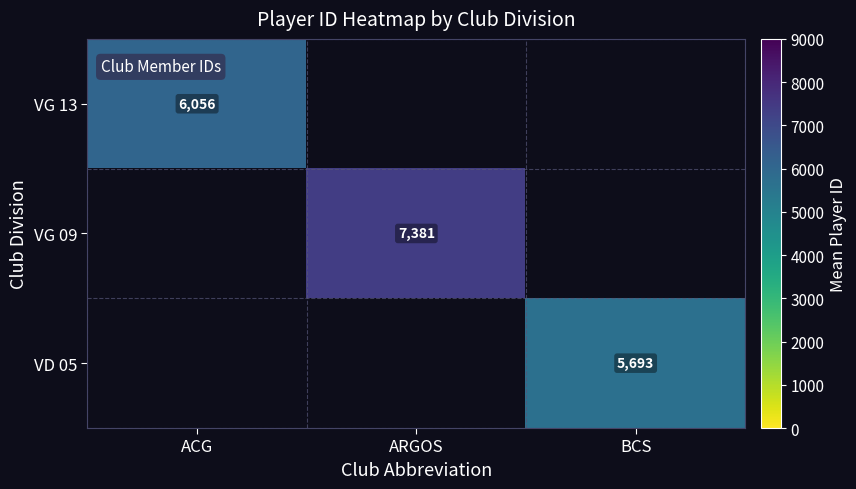

What value does the VG 13 series have at ACG?

6056.1